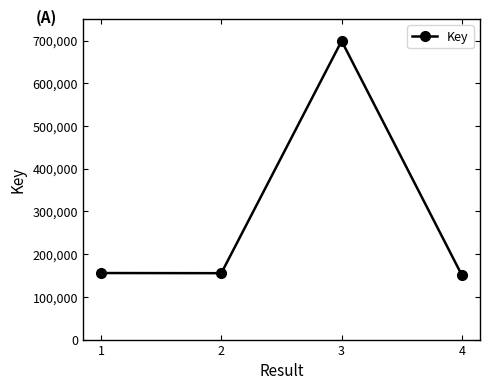

What is the minimum value shown in the chart?

150479